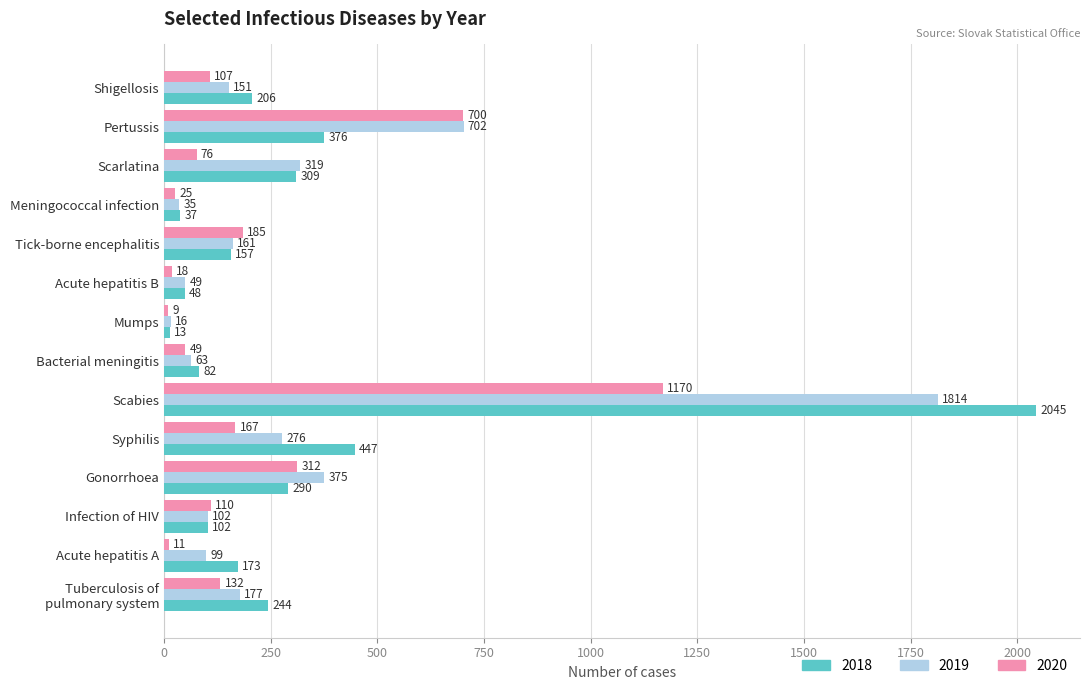

Is the value of 2018 at Scarlatina greater than the value of 2020 at Infection of HIV?

Yes